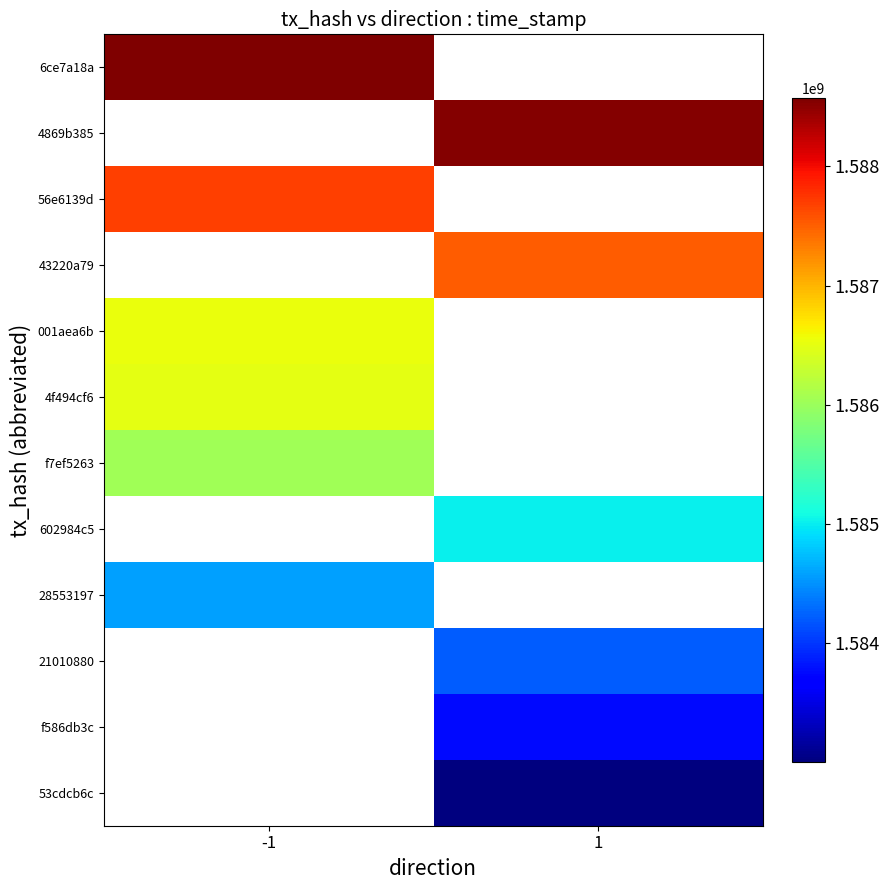

The value of 56e6139d at -1 is 2185135144.4. True or false?

False